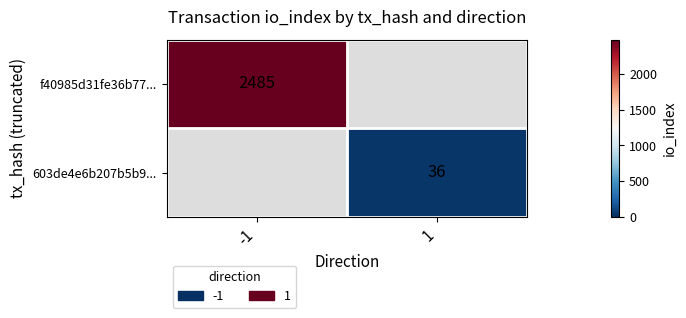

Is it true that f40985d31fe36b77... equals 2485 at -1?

True